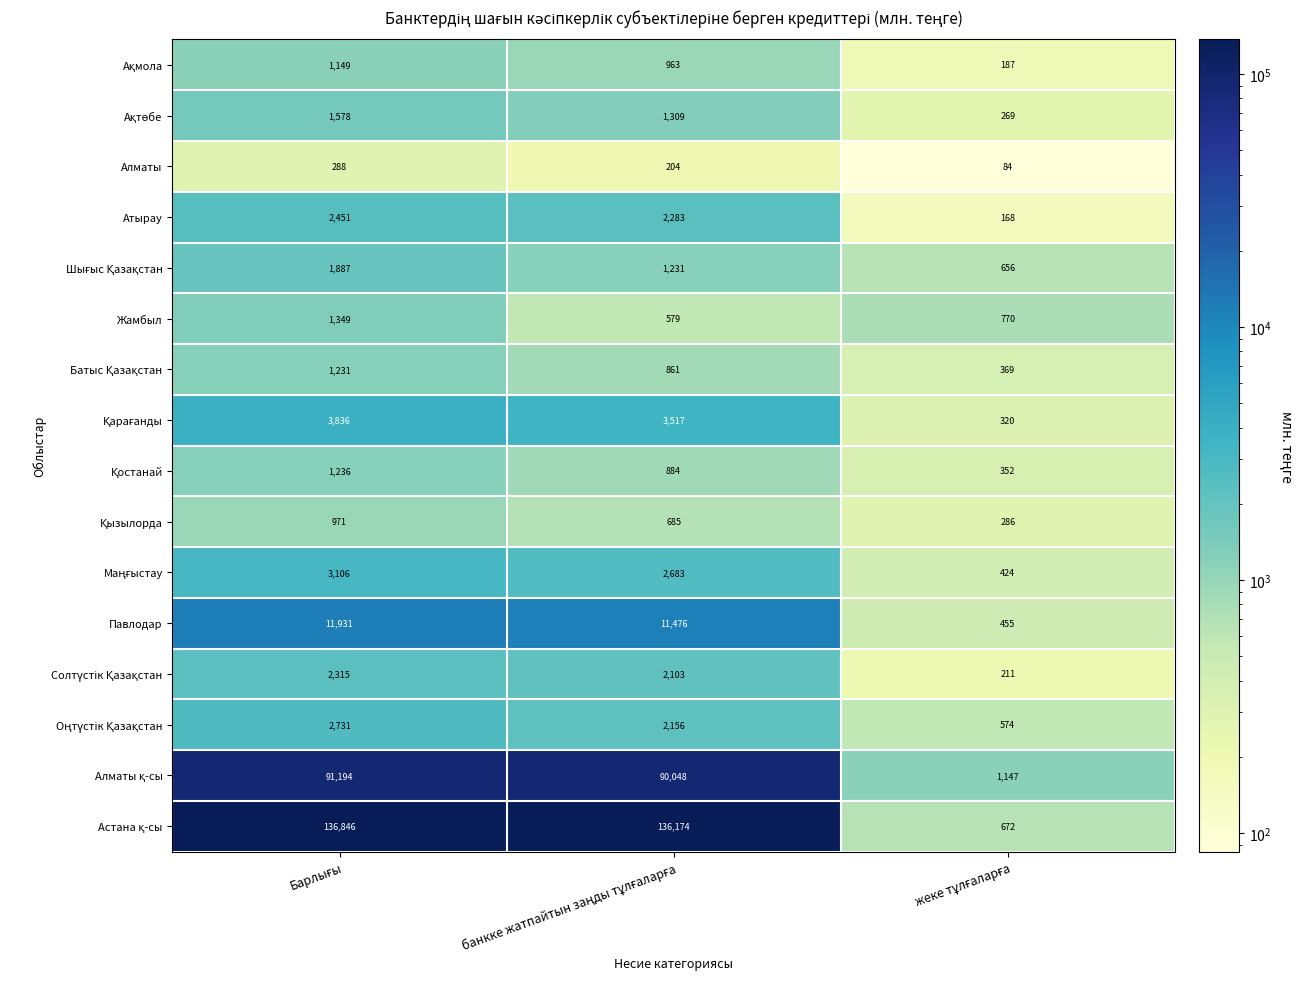

What is the difference between the maximum and minimum values in the Павлодар series?

11476